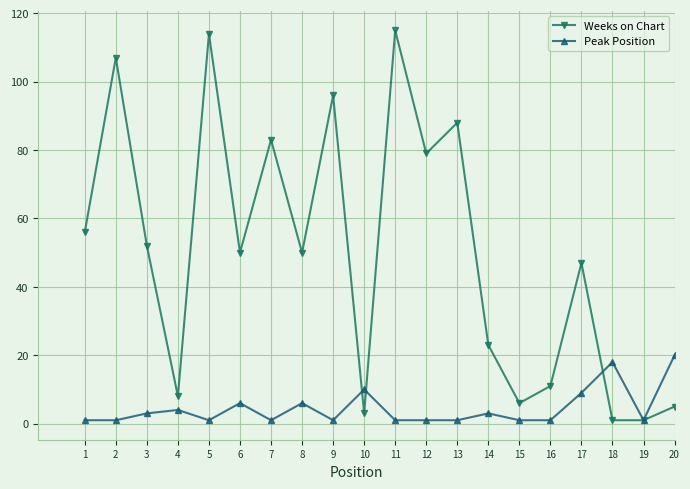

What is the difference between the maximum and second lowest values in the Weeks on Chart series?

114